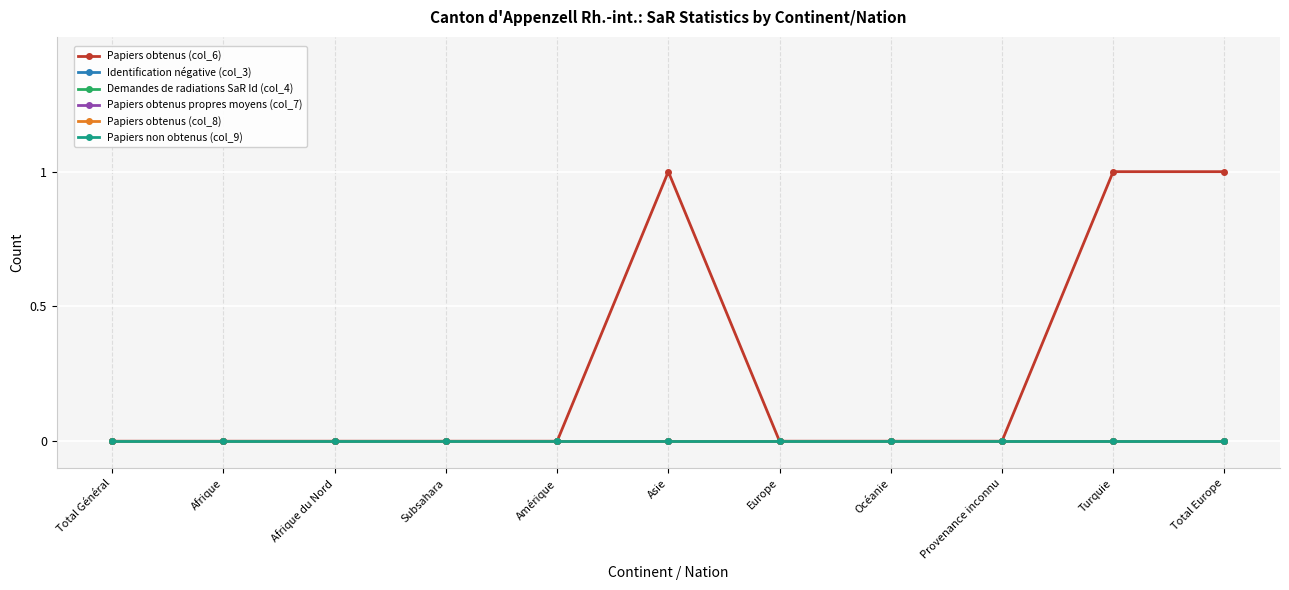

Which series has the largest total across all categories?

Papiers obtenus (col_6)